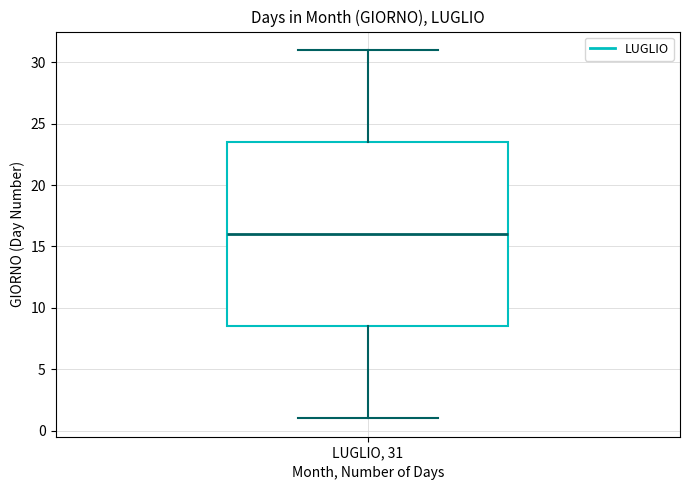

Transcribe this box plot: give where the median line is, the range the box spans, and where the two whiskers end, as read against the y-axis. The values are not printed on the chart, so give them approximately, as read against the axis.

median 16.0, box 8.5 to 23.5, whiskers 1.0 to 31.0